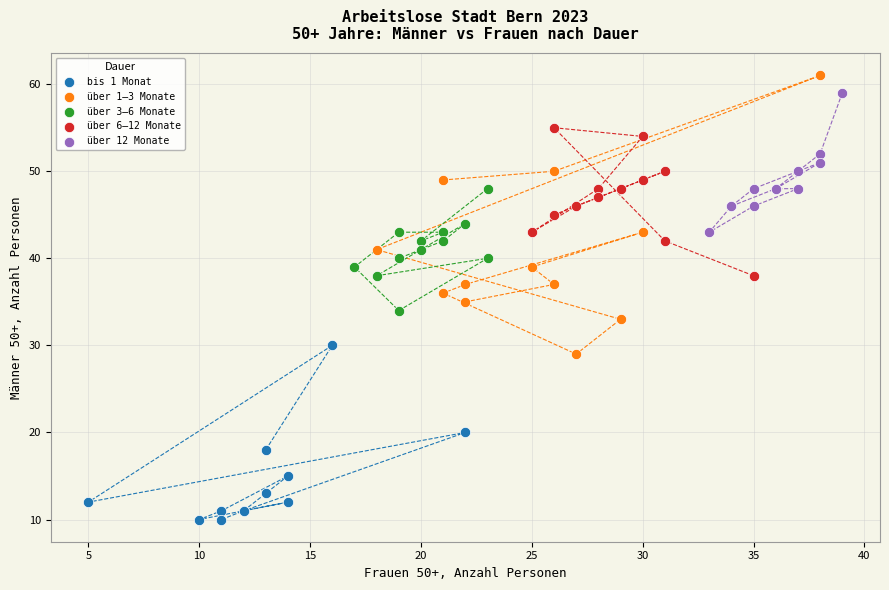

Which series has the largest Y range (max minus min)?

über 1–3 Monate